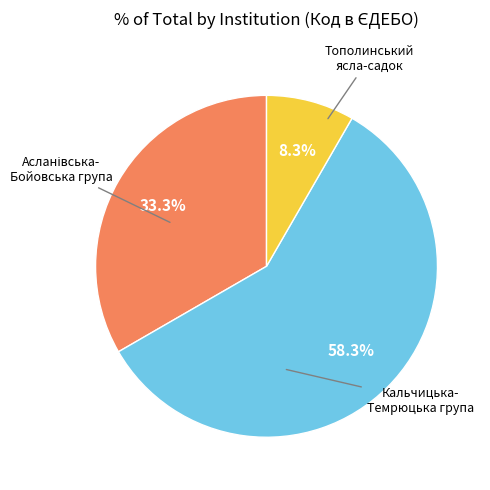

How many slices are in this pie chart?

3